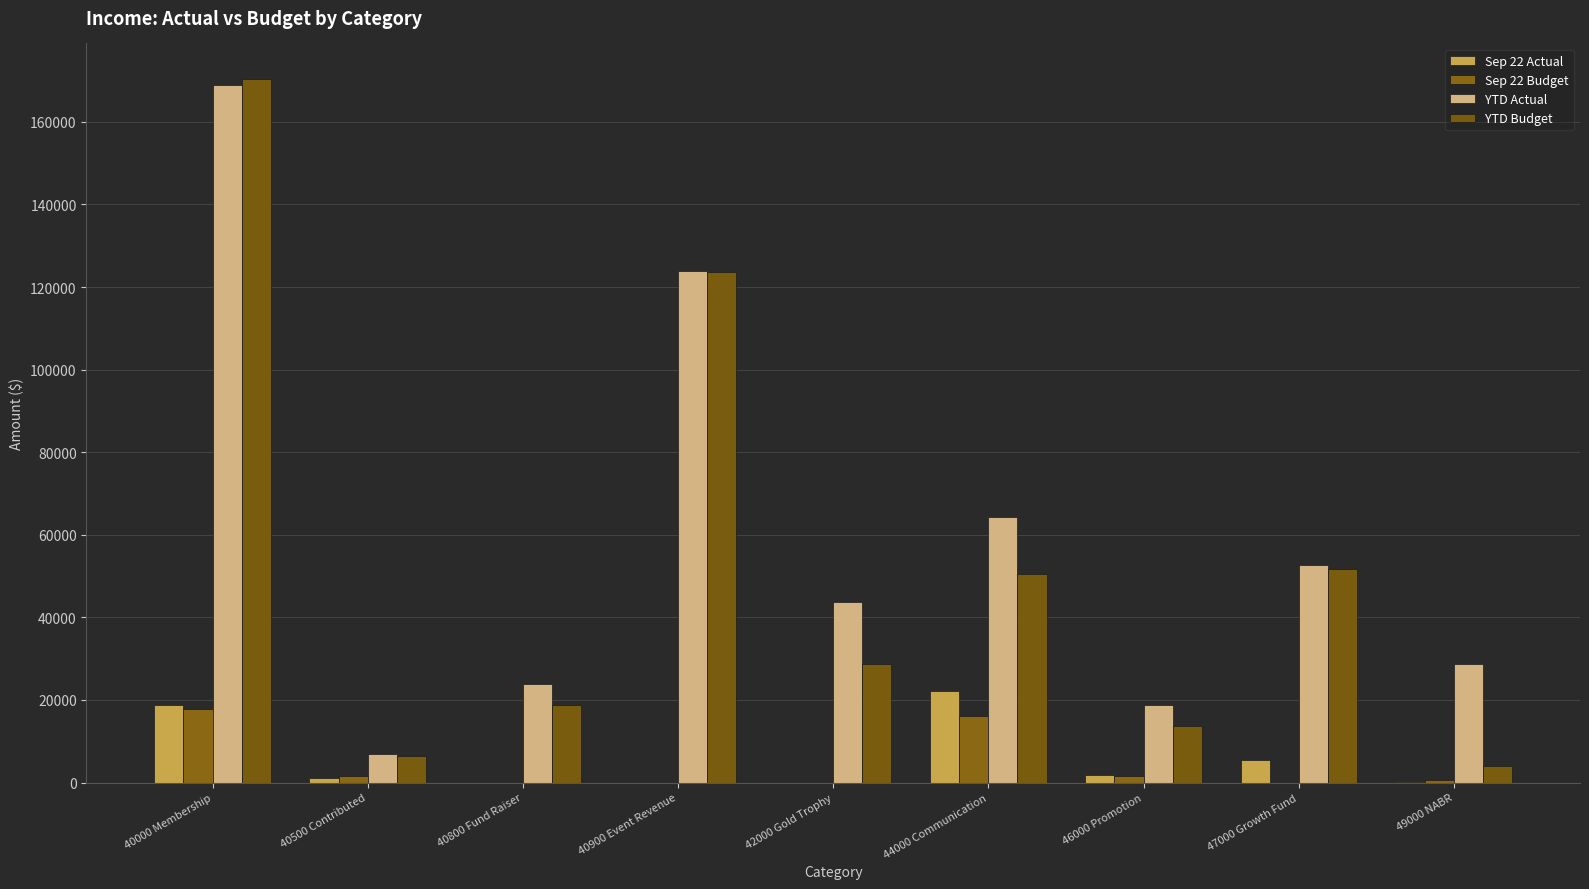

Which label corresponds to the largest value in the chart?

40000 Membership